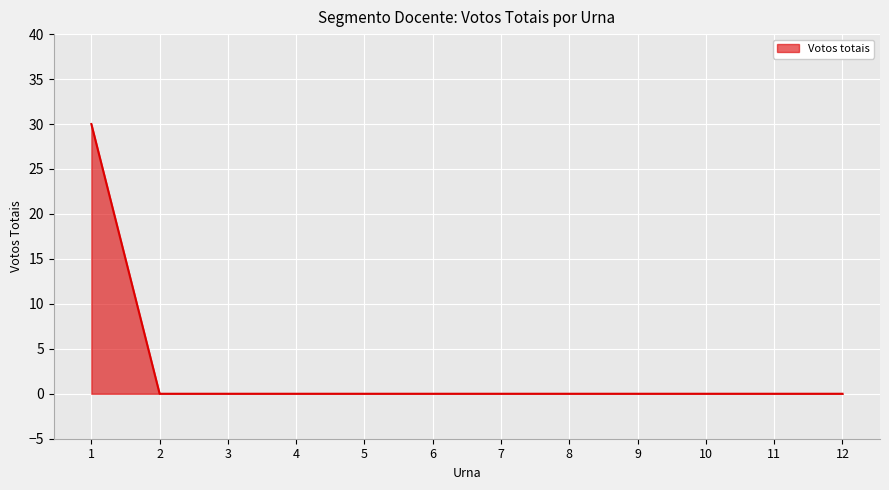

Is it true that the value at 4 is 0?

True